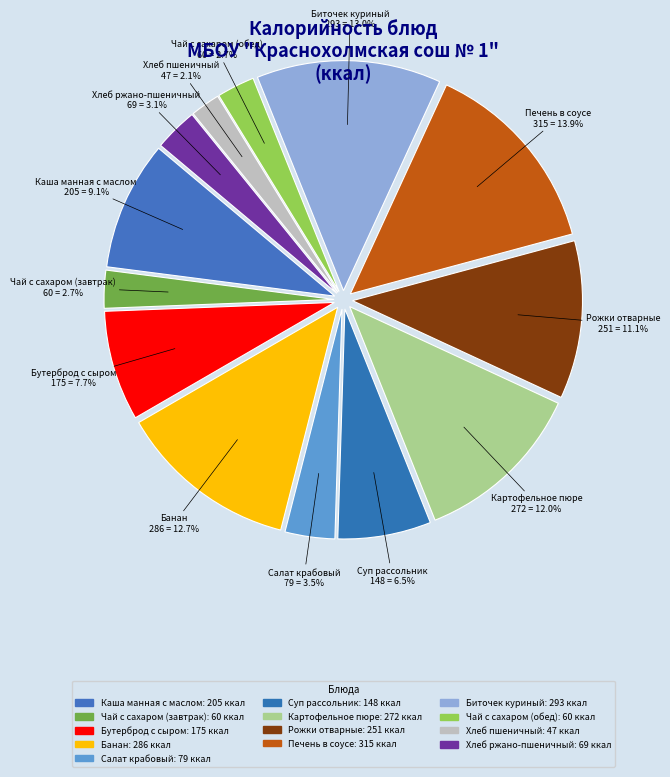

To the nearest percent, what is the difference between the largest and smallest slice percentages?

12%